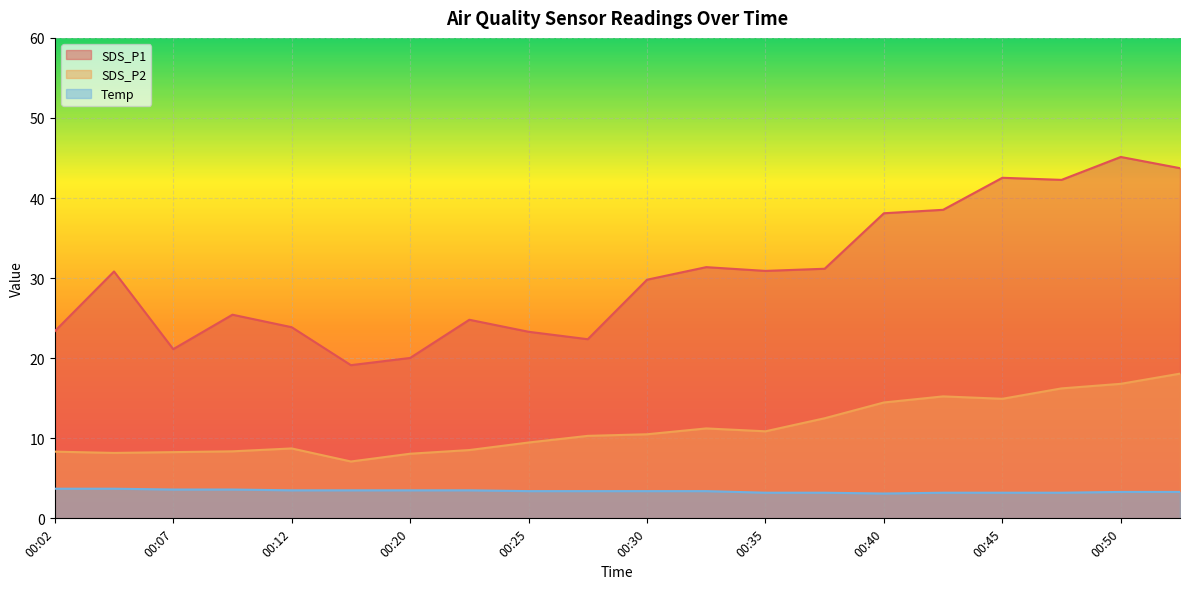

What is the spread (max minus min) of values at 00:25?

19.9